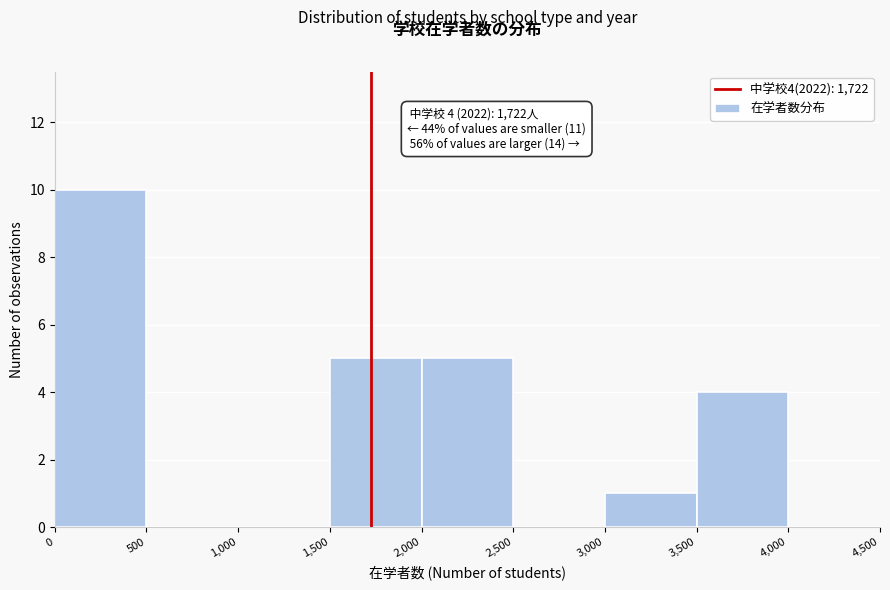

Over which range of the x-axis is the bar tallest?

0 to 500